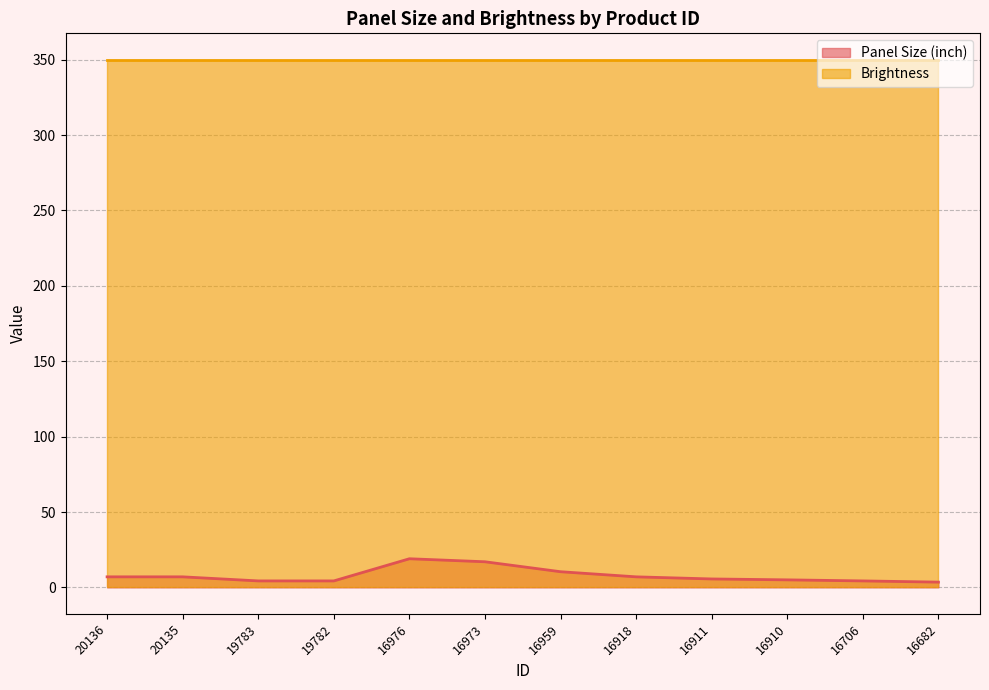

What is the value of the 3rd point from the left?

4.3